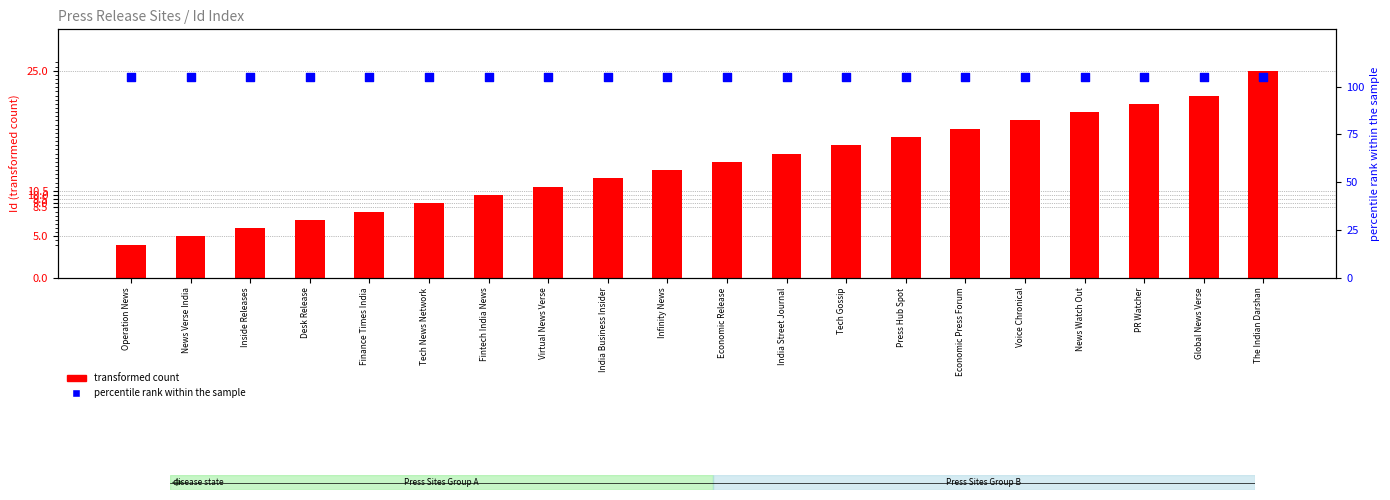

Which series reaches the maximum Y coordinate?

percentile rank within the sample